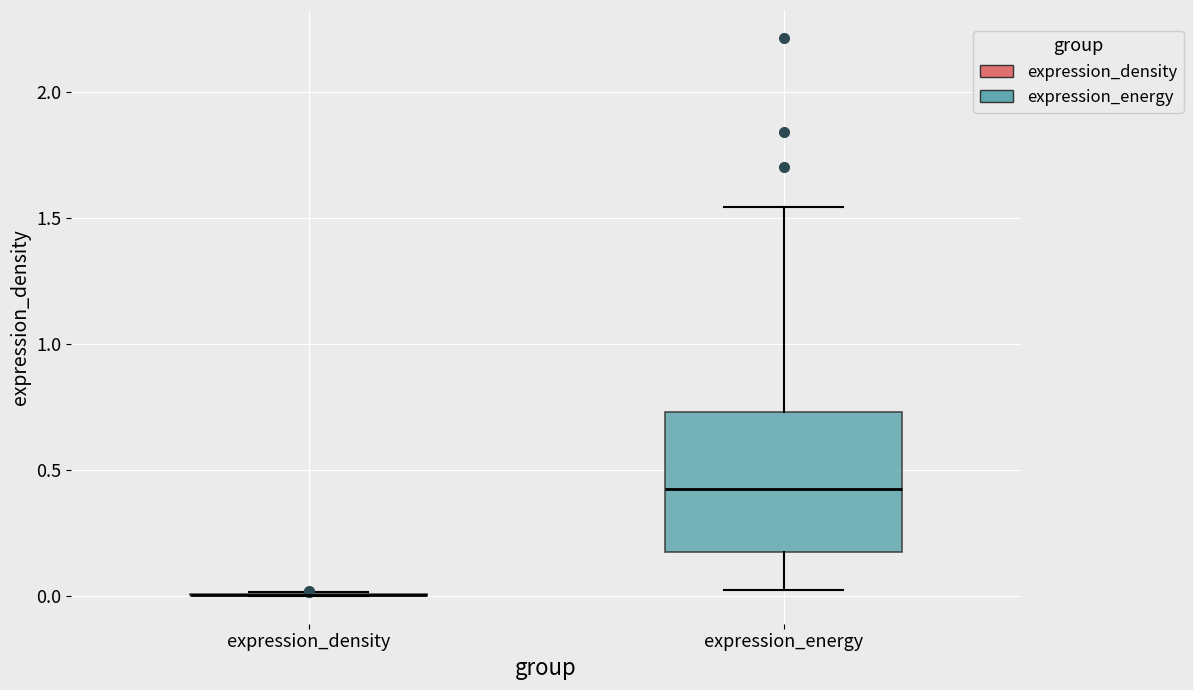

Comparing the boxes themselves (not the whiskers), which one is the tallest?

expression_energy